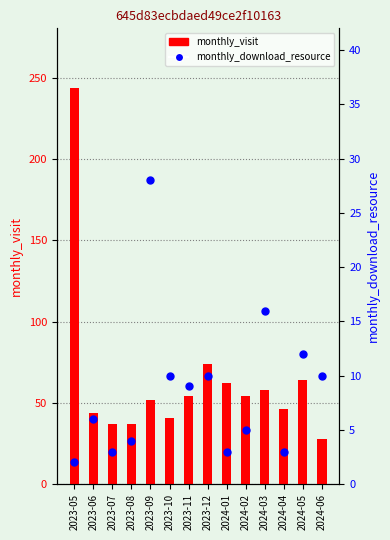

List the series in order of their overall mean, highest first.

monthly_visit, monthly_download_resource